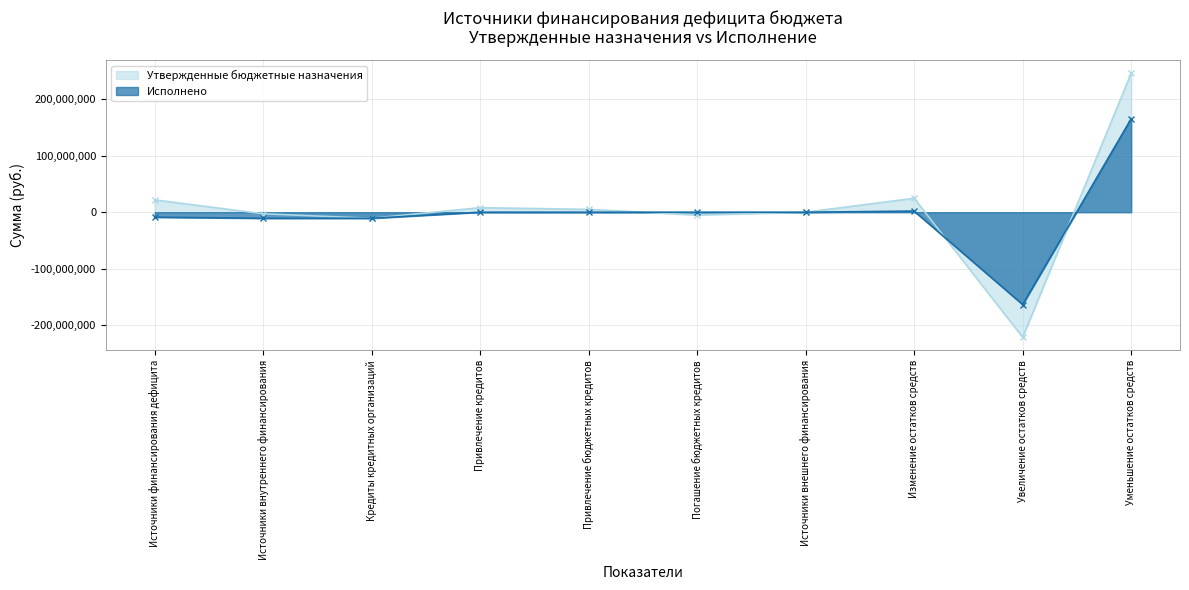

What is the lowest value of the Исполнено series?

-163328730.6